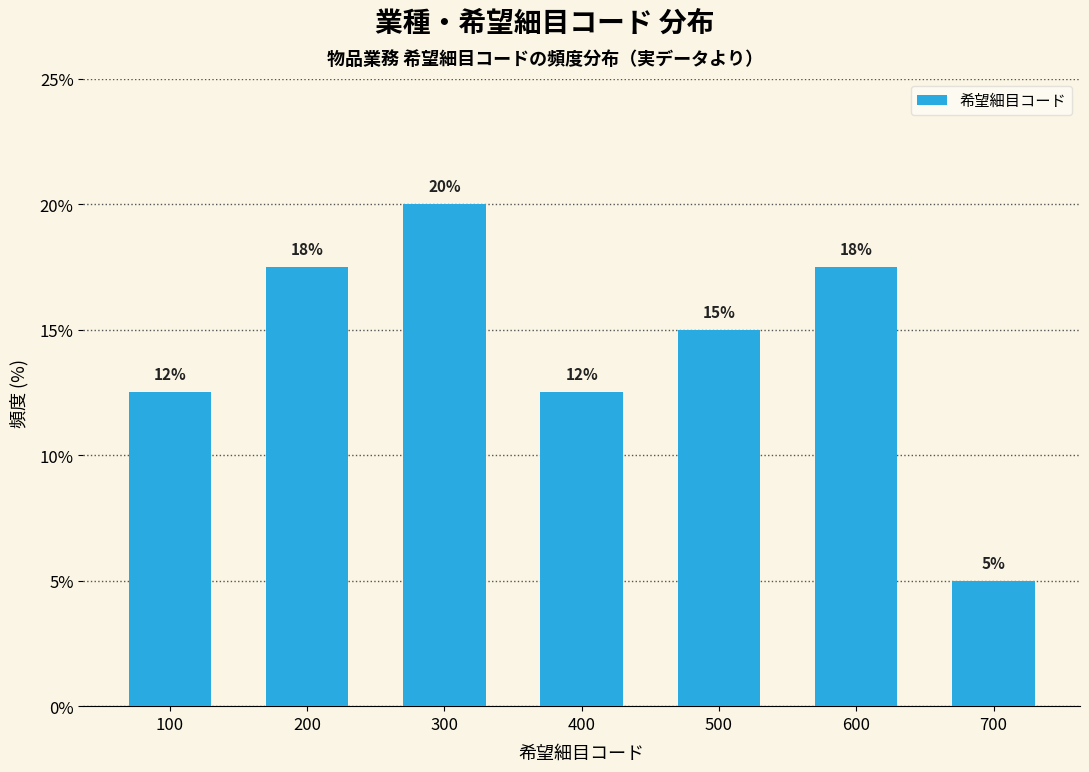

How many bars are there in total?

7